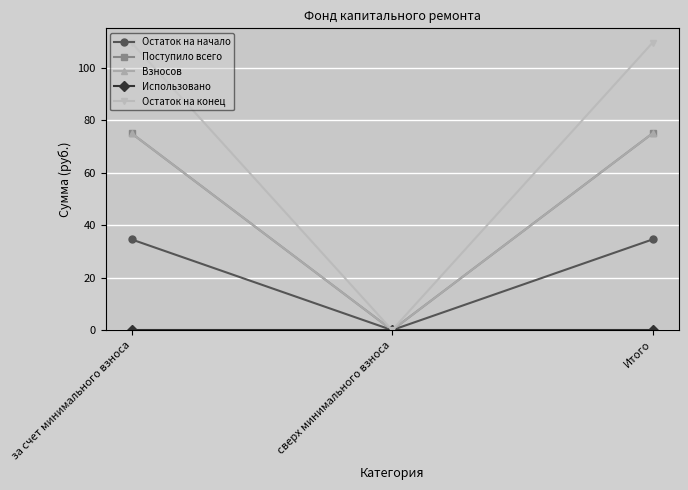

Is the value of Остаток на конец at за счет минимального взноса greater than the value of Взносов at за счет минимального взноса?

Yes